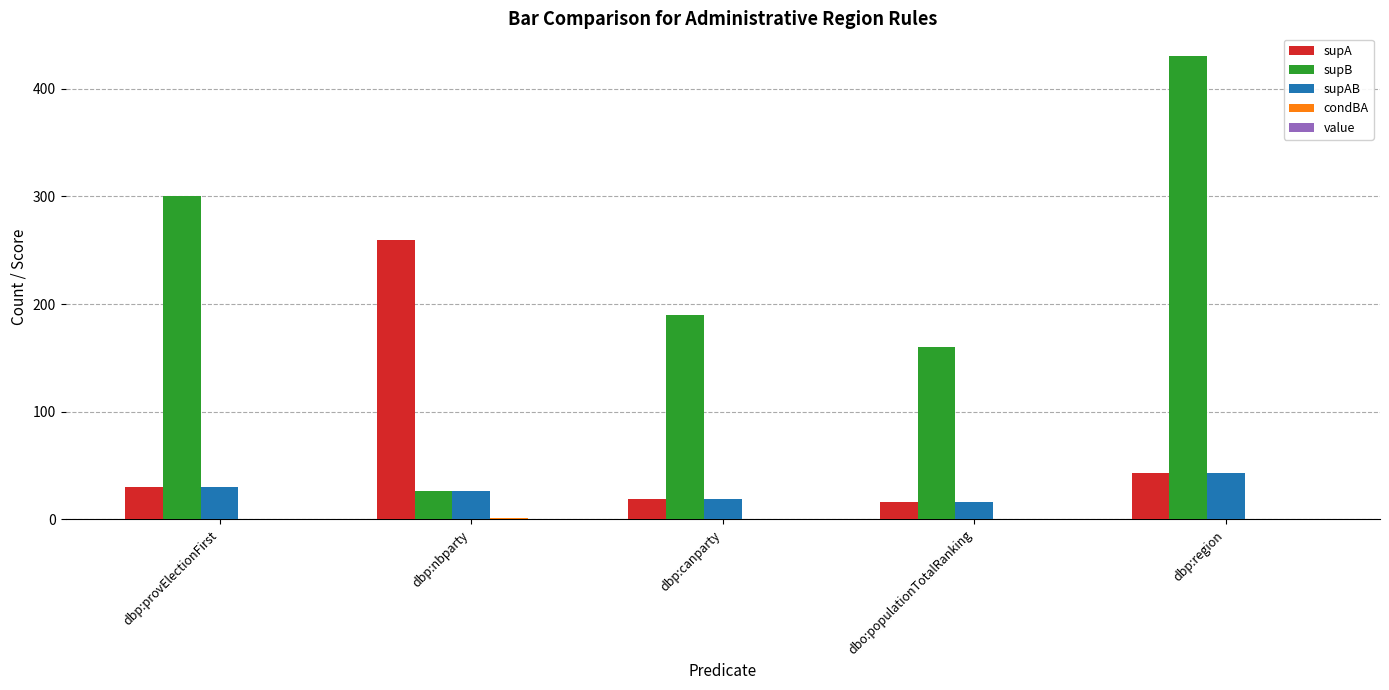

Which series has the largest total across all categories?

supB